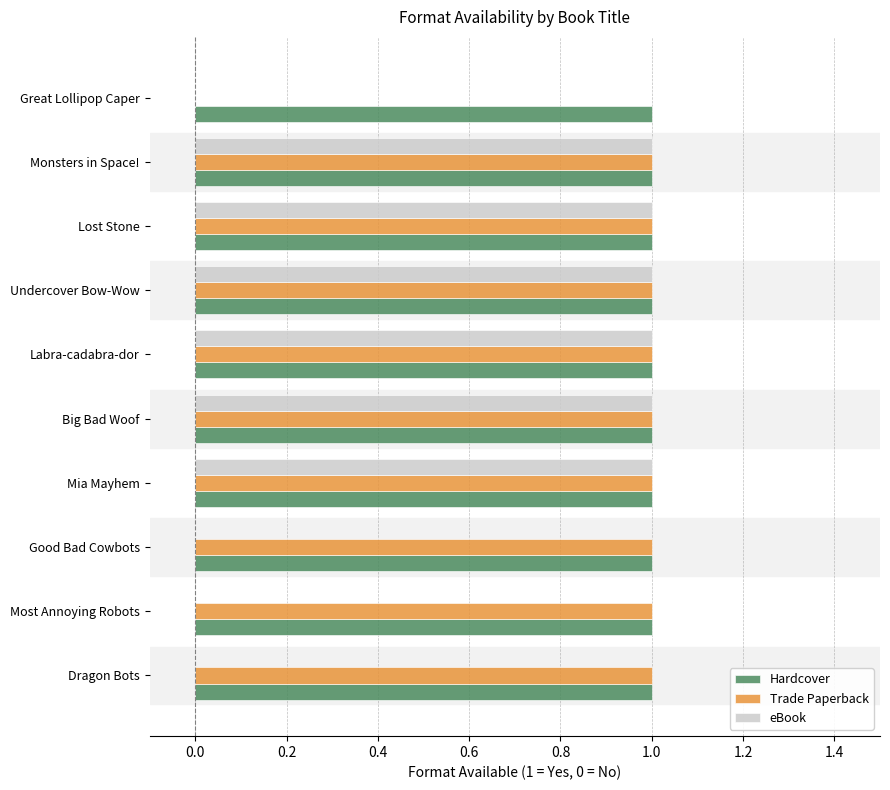

The eBook series shows 0 at Monsters in Space!. True or false?

False